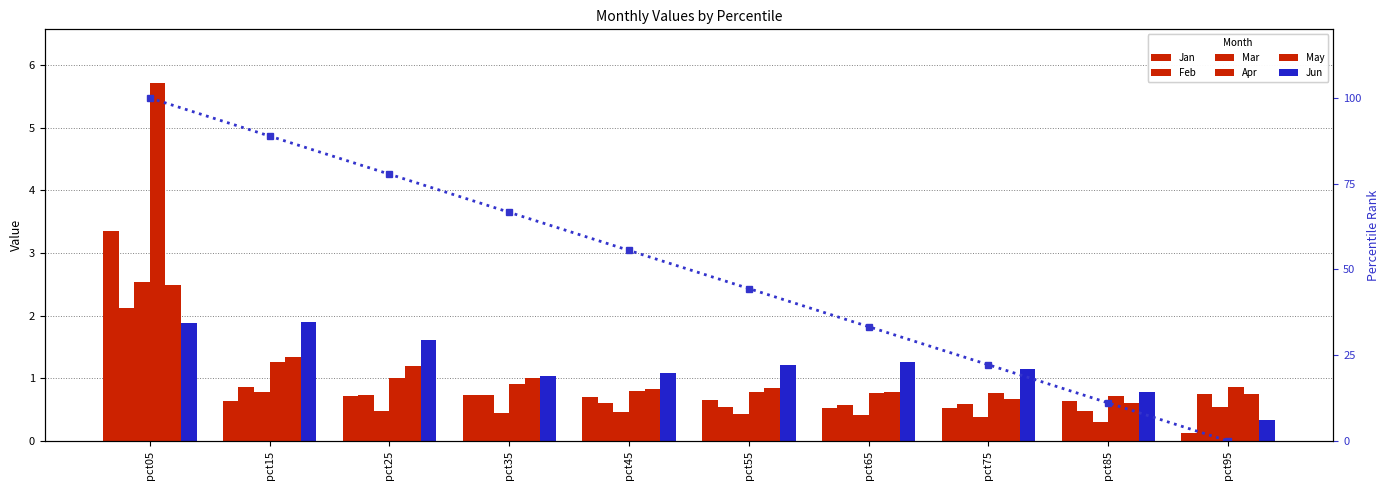

List the series in order of their peak value, lowest first.

Jun, Feb, May, Mar, Jan, Apr